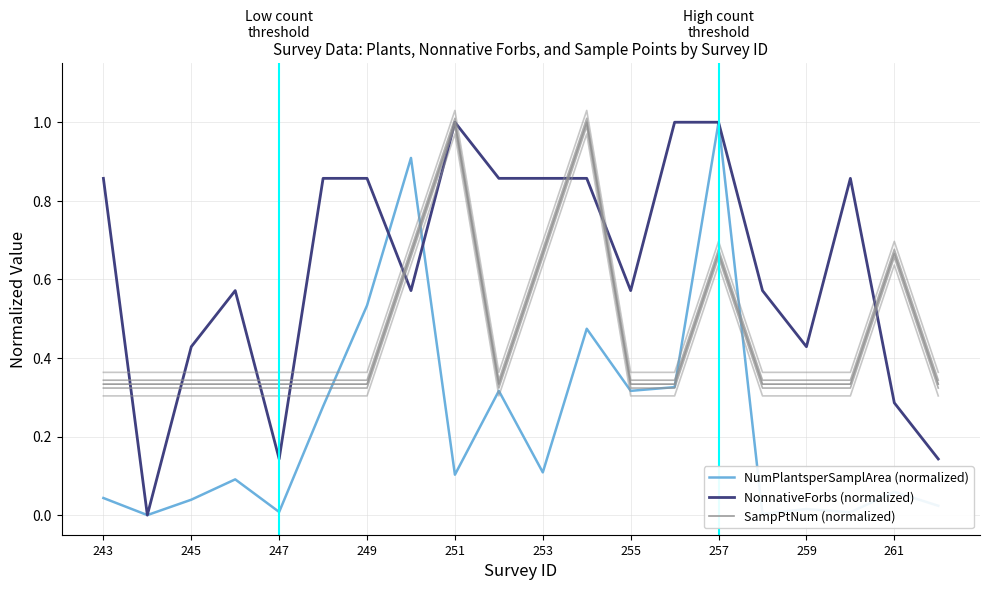

The SampPtNum (normalized) series shows 0.3 at 249. True or false?

True